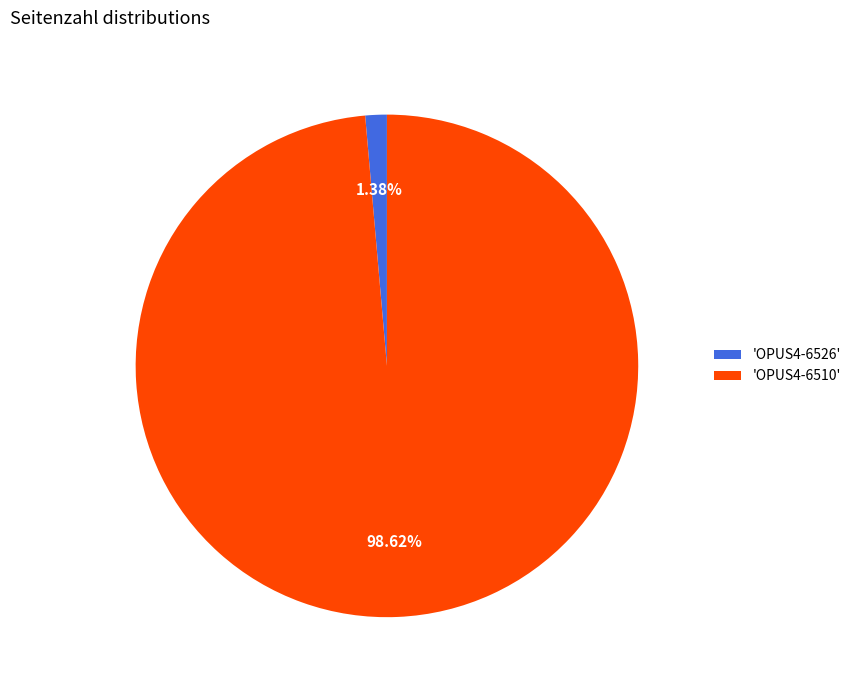

Which has a higher value, 'OPUS4-6526' or 'OPUS4-6510'?

'OPUS4-6510'